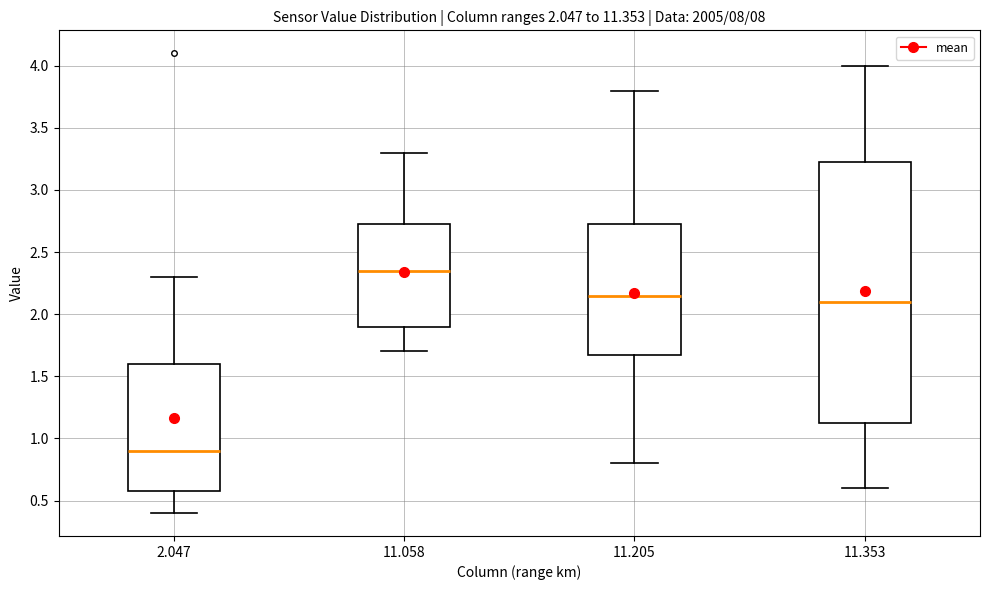

Which box's median line is the lowest?

2.047